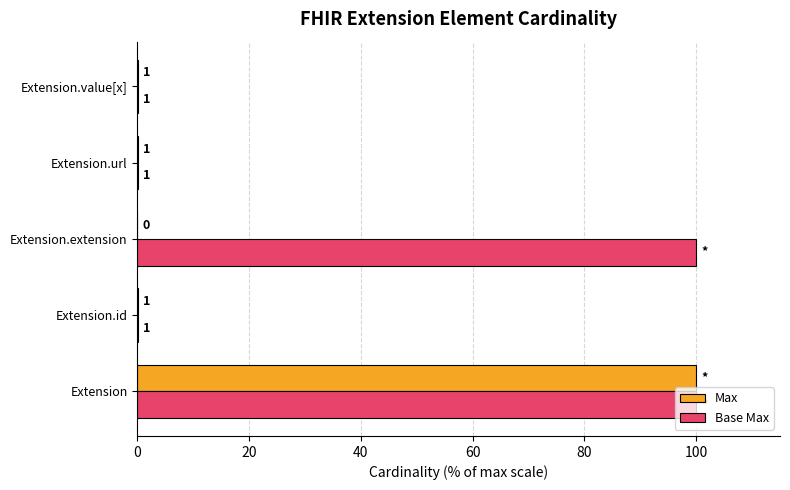

What are all the series names shown in the legend?

Max, Base Max